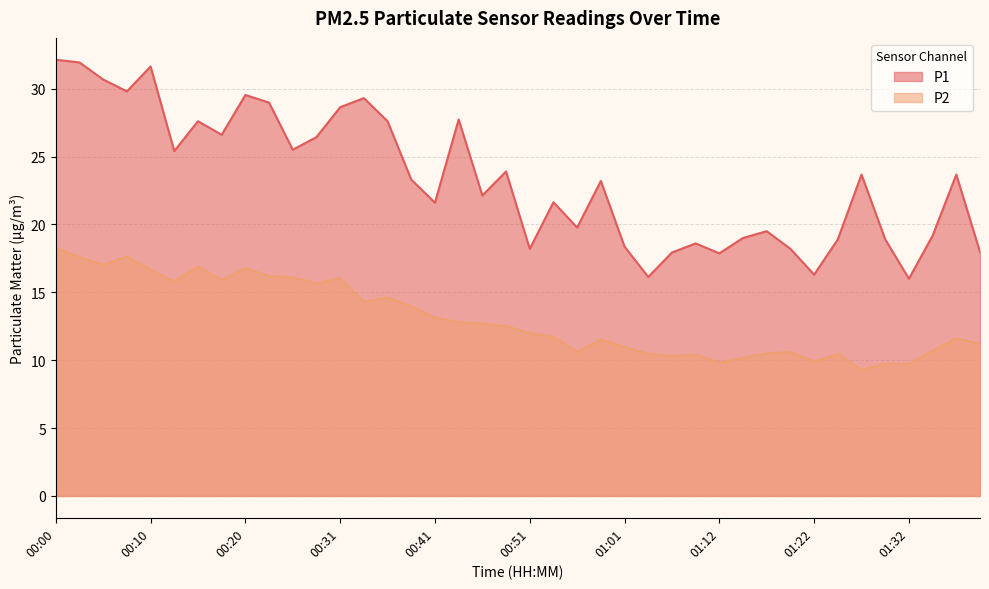

Rank the series at 00:38 from highest to lowest value.

P1, P2